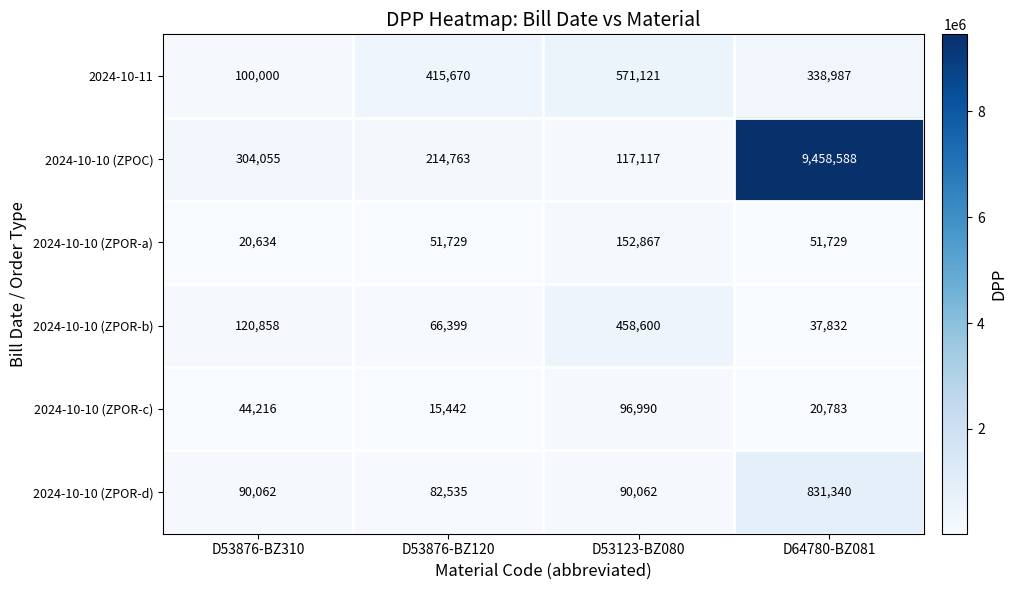

Reading left to right, extract all data points from this chart.

2024-10-11: 100000	415670	571121	338987
2024-10-10 (ZPOC): 304055	214763	117117	9458588
2024-10-10 (ZPOR-a): 20634	51729	152867	51729
2024-10-10 (ZPOR-b): 120858	66399	458600	37832
2024-10-10 (ZPOR-c): 44216	15442	96990	20783
2024-10-10 (ZPOR-d): 90062	82535	90062	831340